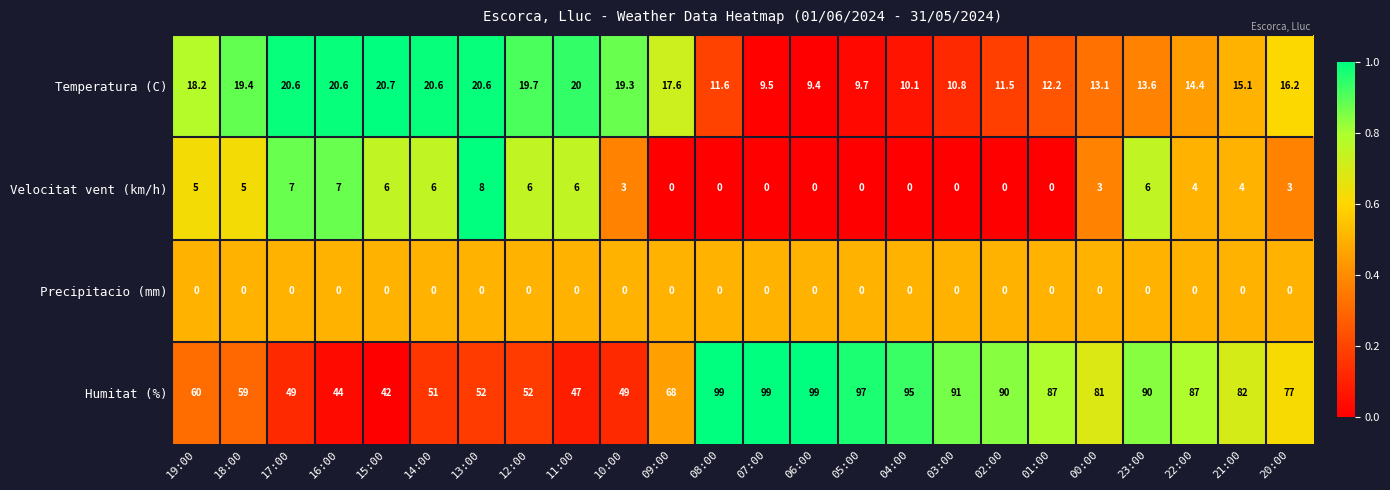

The value of Precipitacio (mm) at 07:00 is 0.0. True or false?

True